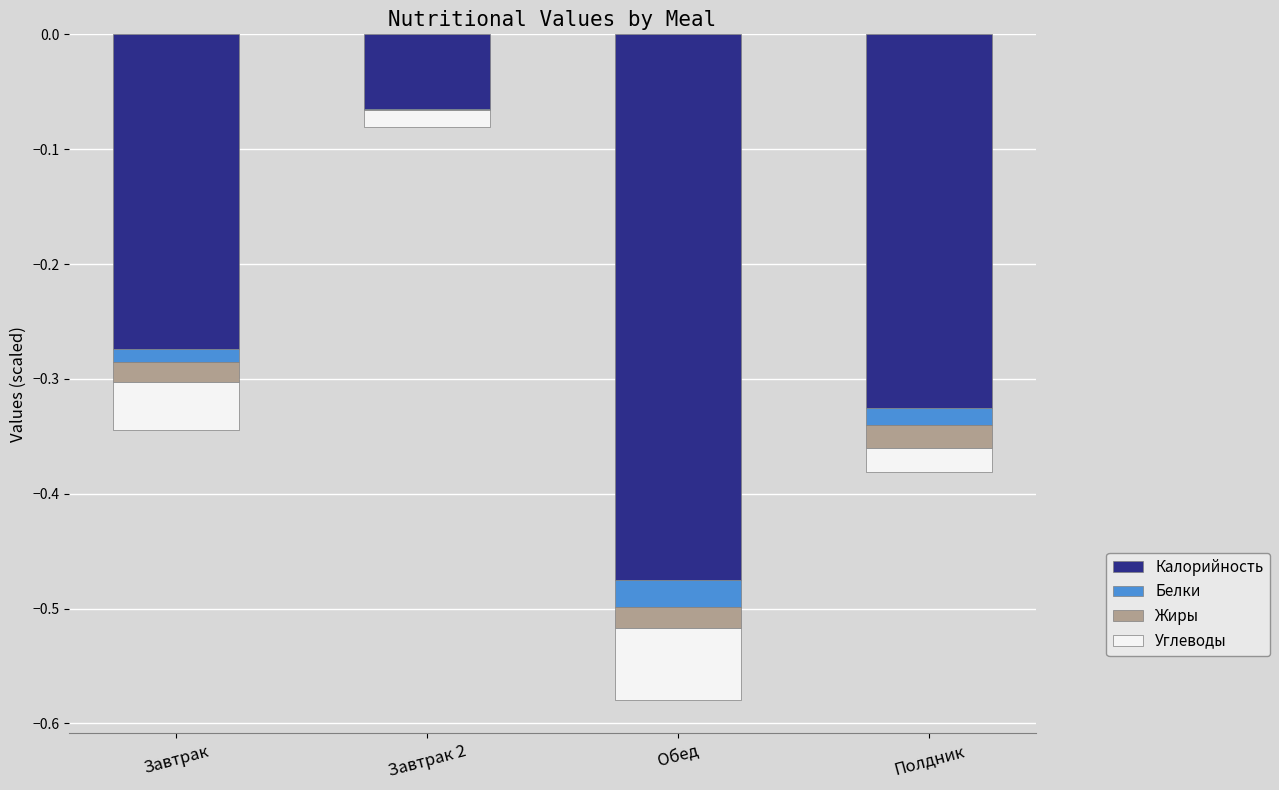

How many data points does each series have?

4